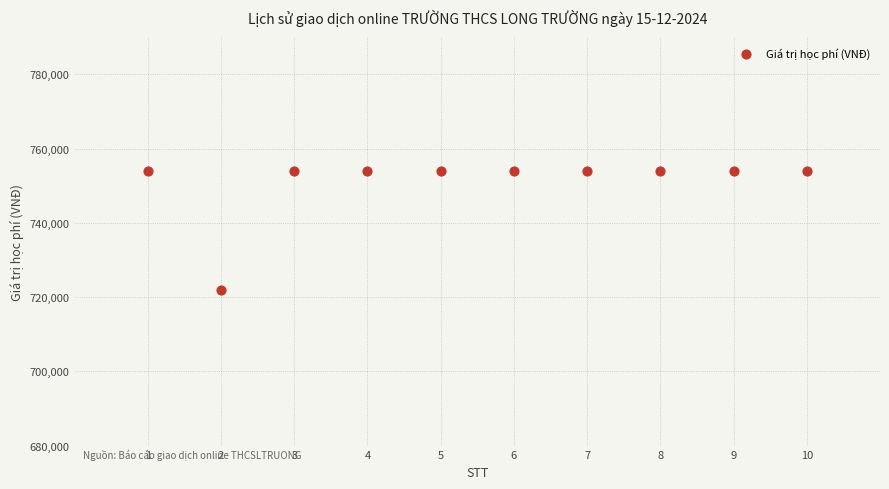

What is the range of X values (max minus min)?

9